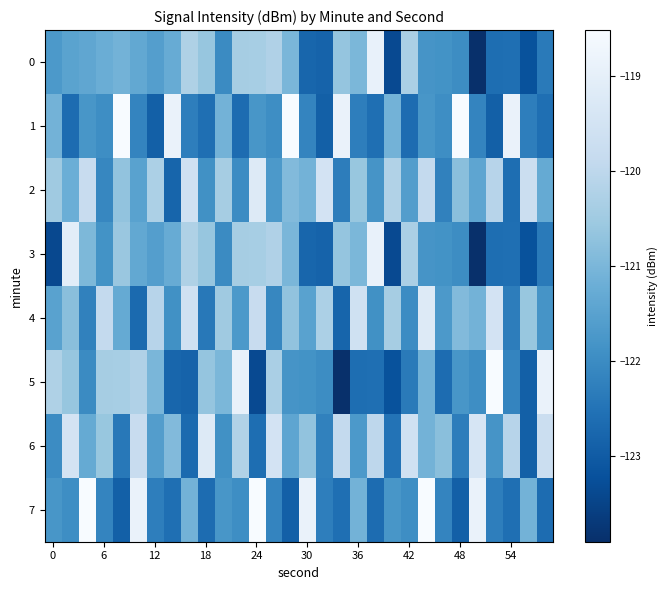

List the series in order of their peak value, highest first.

1, 5, 7, 0, 3, 2, 4, 6